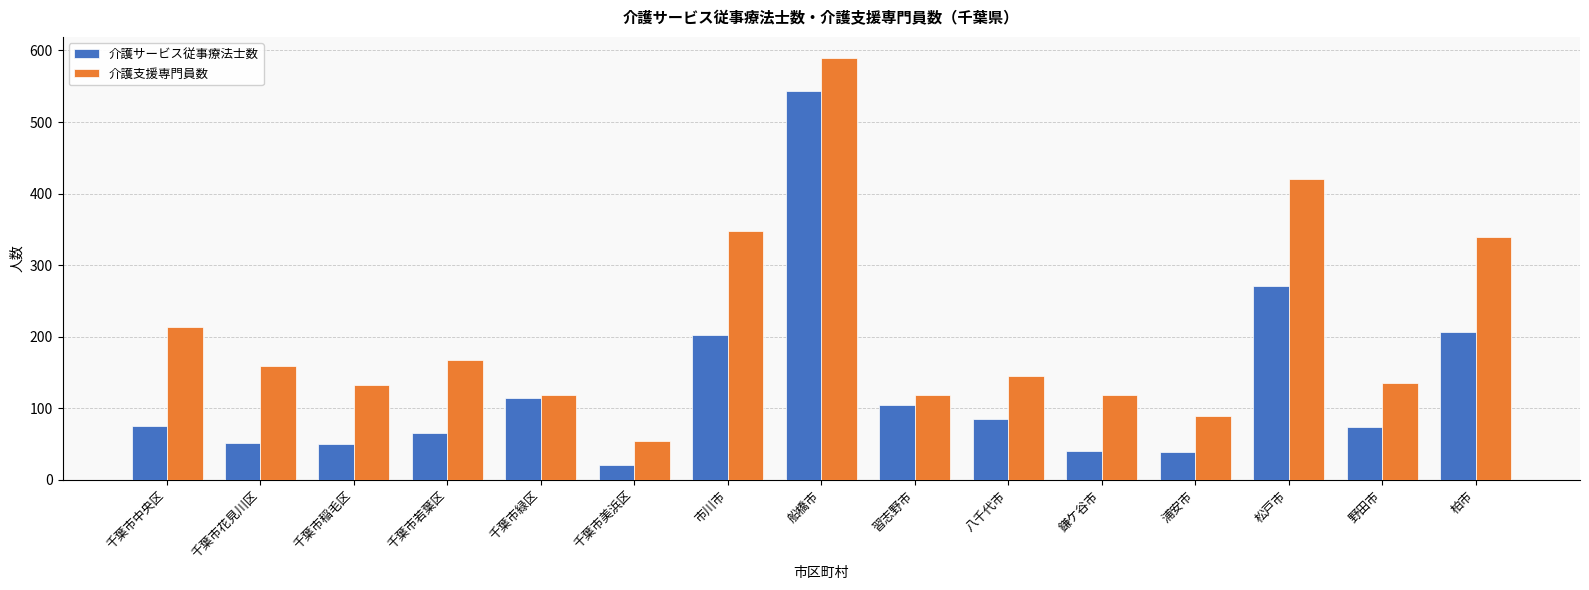

What is the value of the 介護サービス従事療法士数 bar at the 11th from the left?

40.1